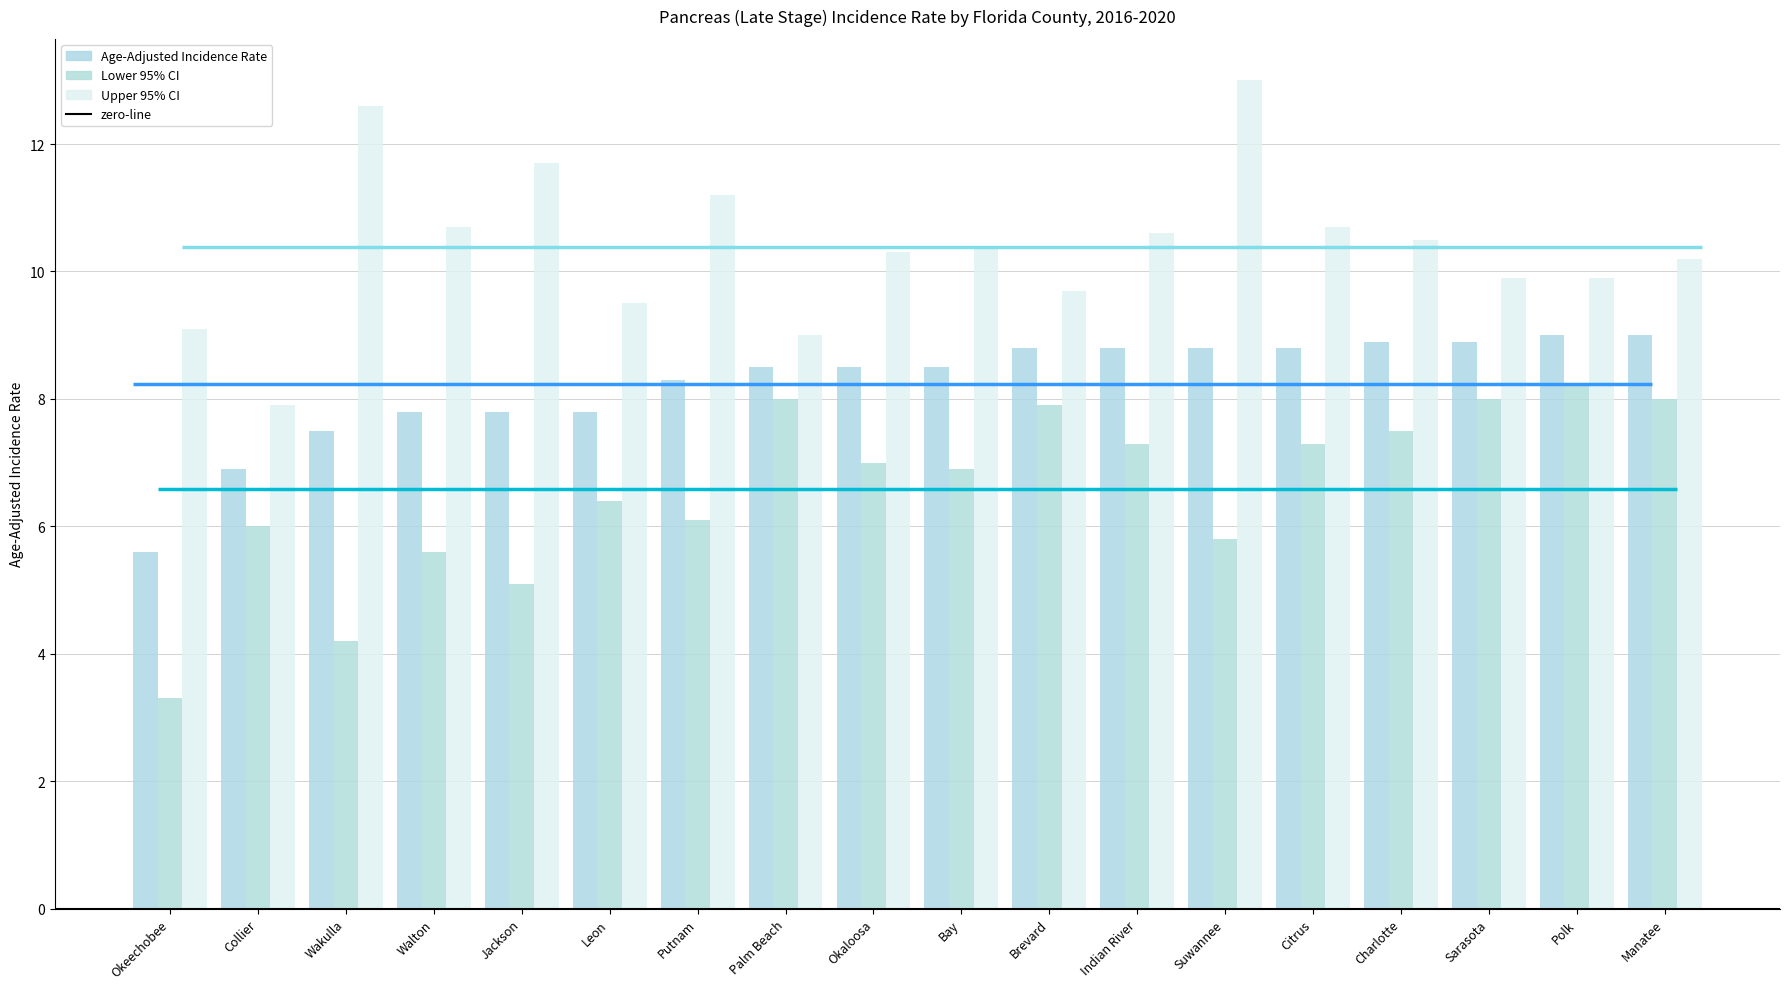

What value does the Age-Adjusted Incidence Rate series have at Walton?

7.8